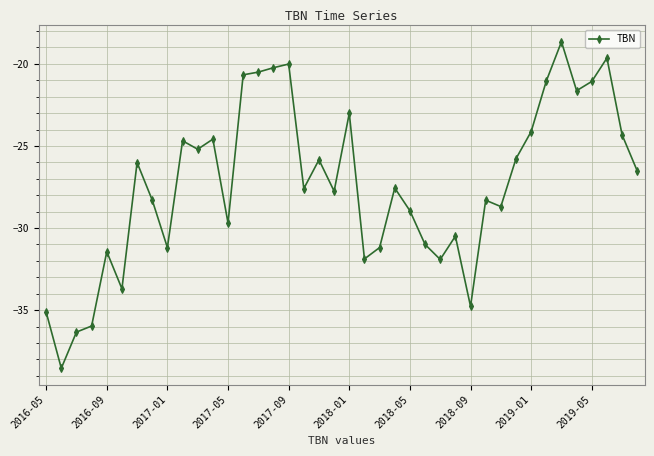

What is the value of the 36th point from the left?

-21.6